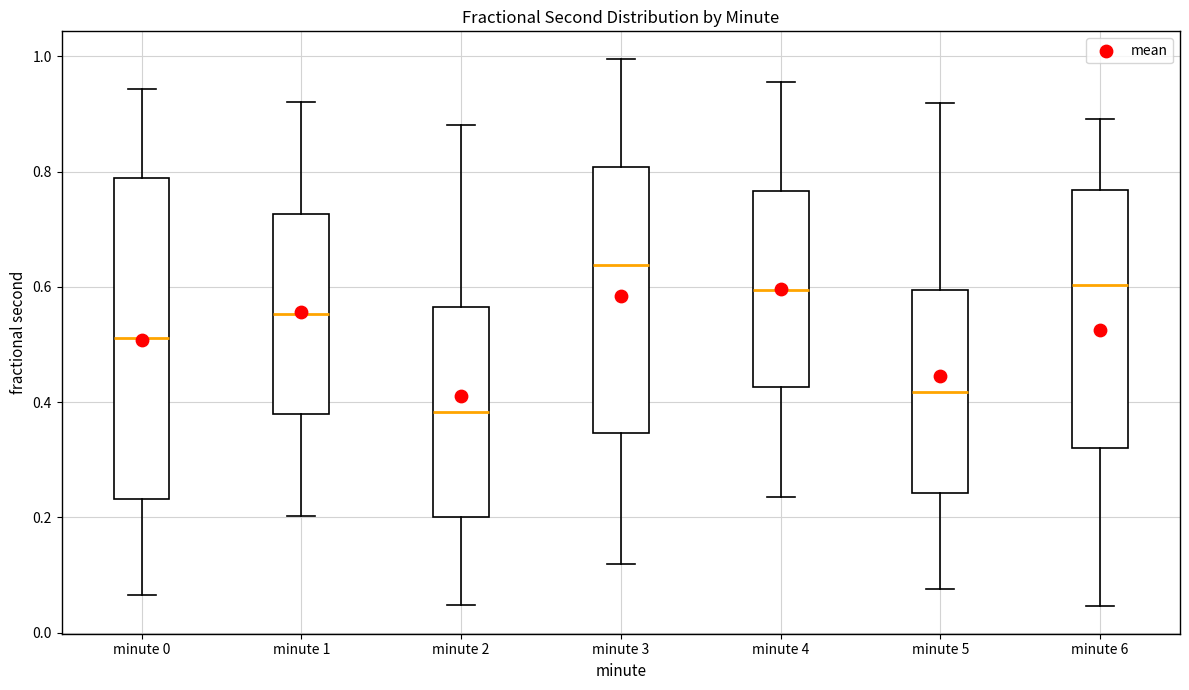

Reading left to right, read every box against the y-axis: the position of its median line, the range the box covers, and the ends of its whiskers. The values are not printed on the chart, so give them approximately, as read against the axis.

minute 0: median 0.52, box 0.24 to 0.78, whiskers 0.06 to 0.94
minute 1: median 0.56, box 0.38 to 0.72, whiskers 0.20 to 0.92
minute 2: median 0.38, box 0.20 to 0.56, whiskers 0.04 to 0.88
minute 3: median 0.64, box 0.34 to 0.80, whiskers 0.12 to 1.00
minute 4: median 0.60, box 0.42 to 0.76, whiskers 0.24 to 0.96
minute 5: median 0.42, box 0.24 to 0.60, whiskers 0.08 to 0.92
minute 6: median 0.60, box 0.32 to 0.76, whiskers 0.04 to 0.90